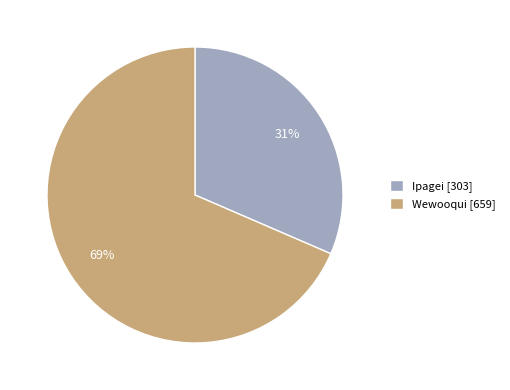

Which slice is the largest?

Wewooqui